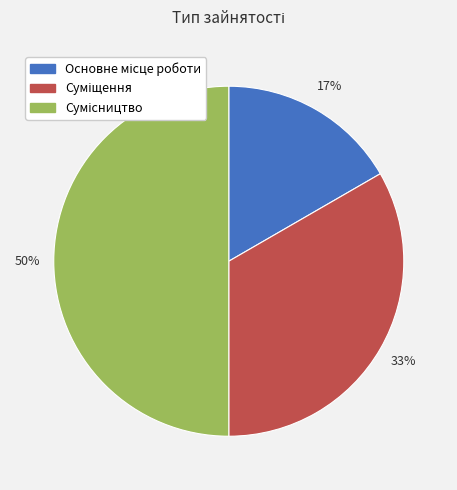

To the nearest percent, what is the average slice percentage?

33%